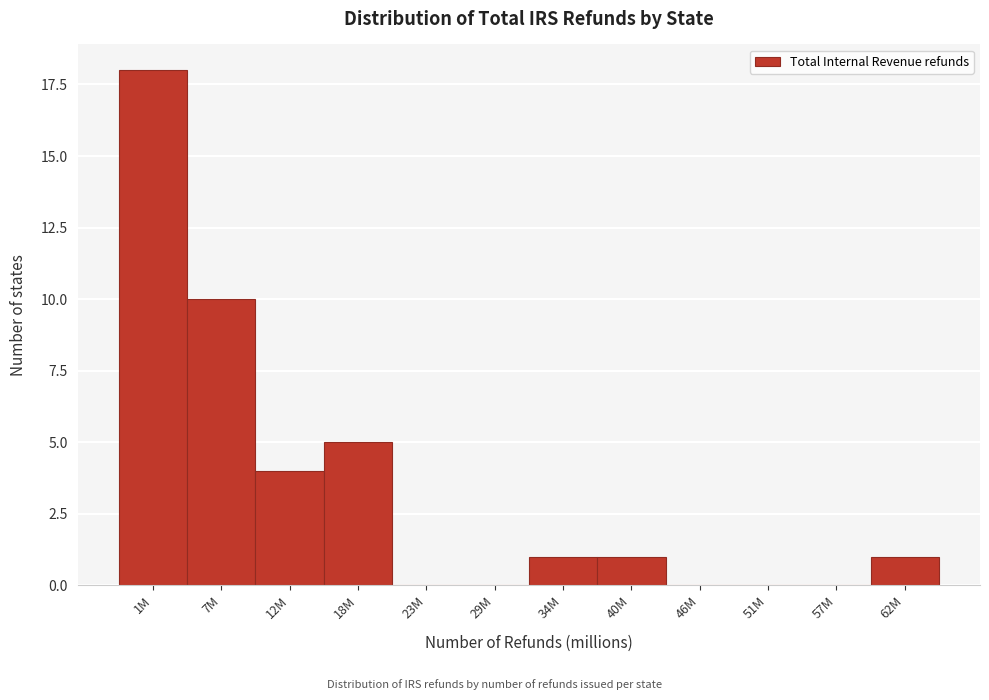

Reading left to right, what are all the values shown in this chart?

1M=18	7M=10	12M=4	18M=5	23M=0	29M=0	34M=1	40M=1	46M=0	51M=0	57M=0	62M=1